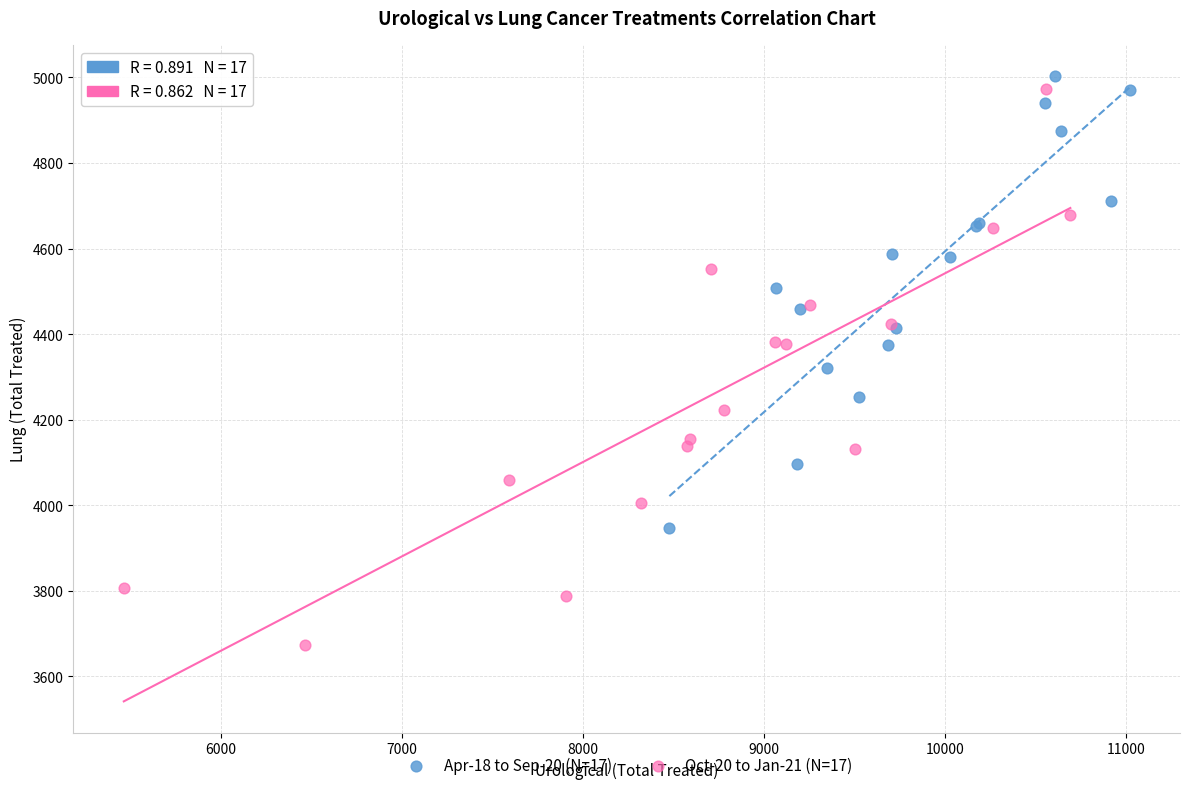

What are all the series names shown in the legend?

Apr-18 to Sep-20 (N=17), Oct-20 to Jan-21 (N=17)